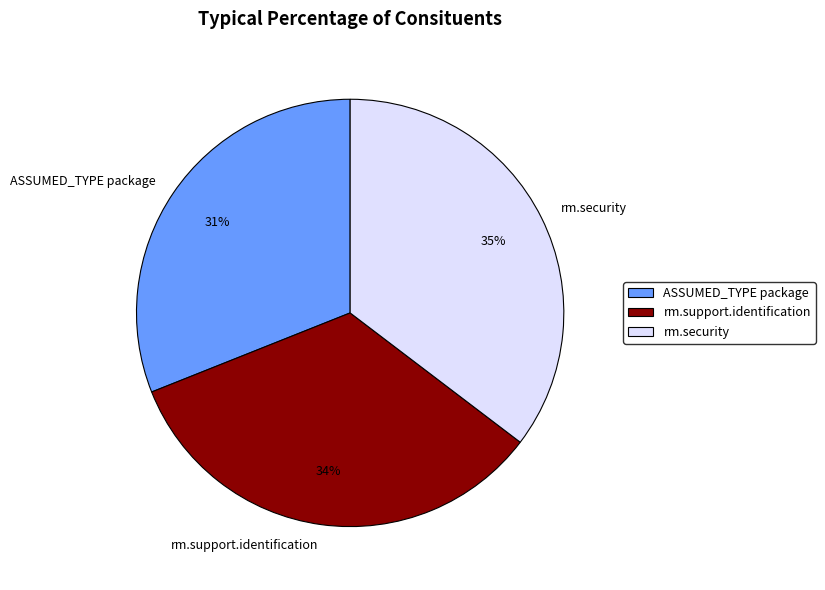

Is it true that rm.security is 35% of the pie?

True